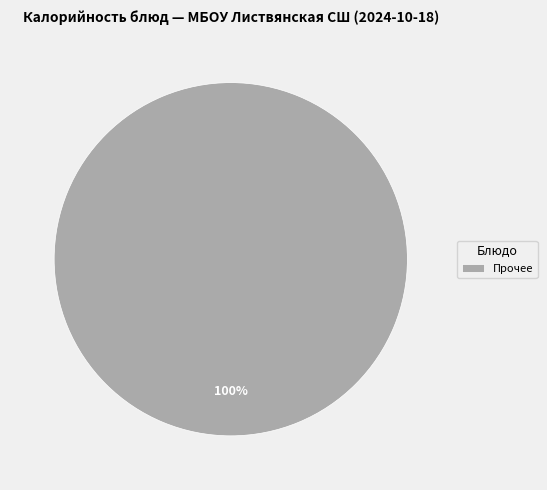

How many segments does this pie chart have?

1